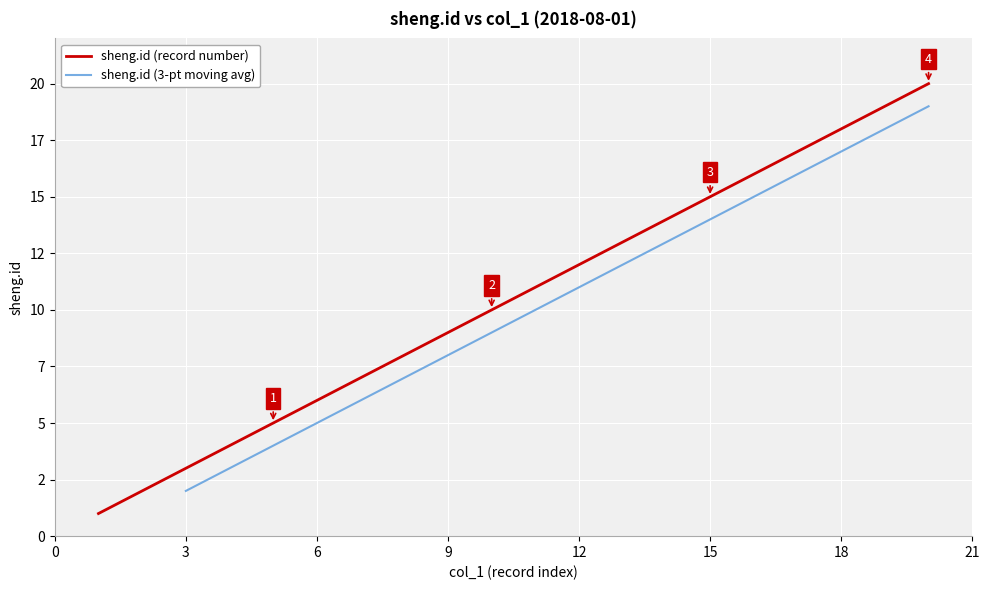

Which category has the highest value across all series?

20